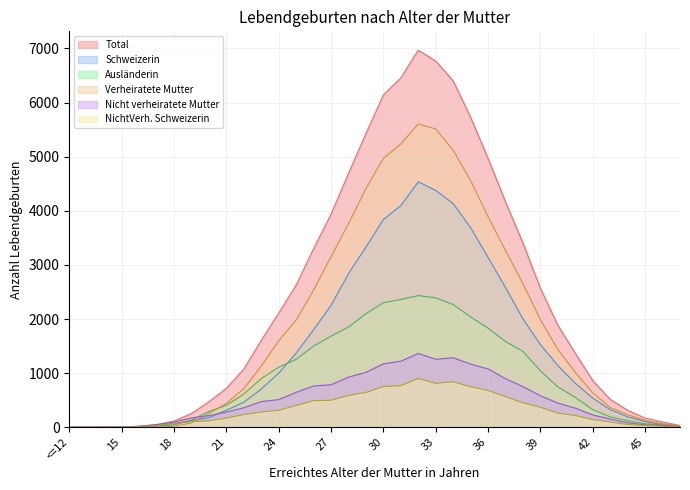

What is the average value of the Total series?

2366